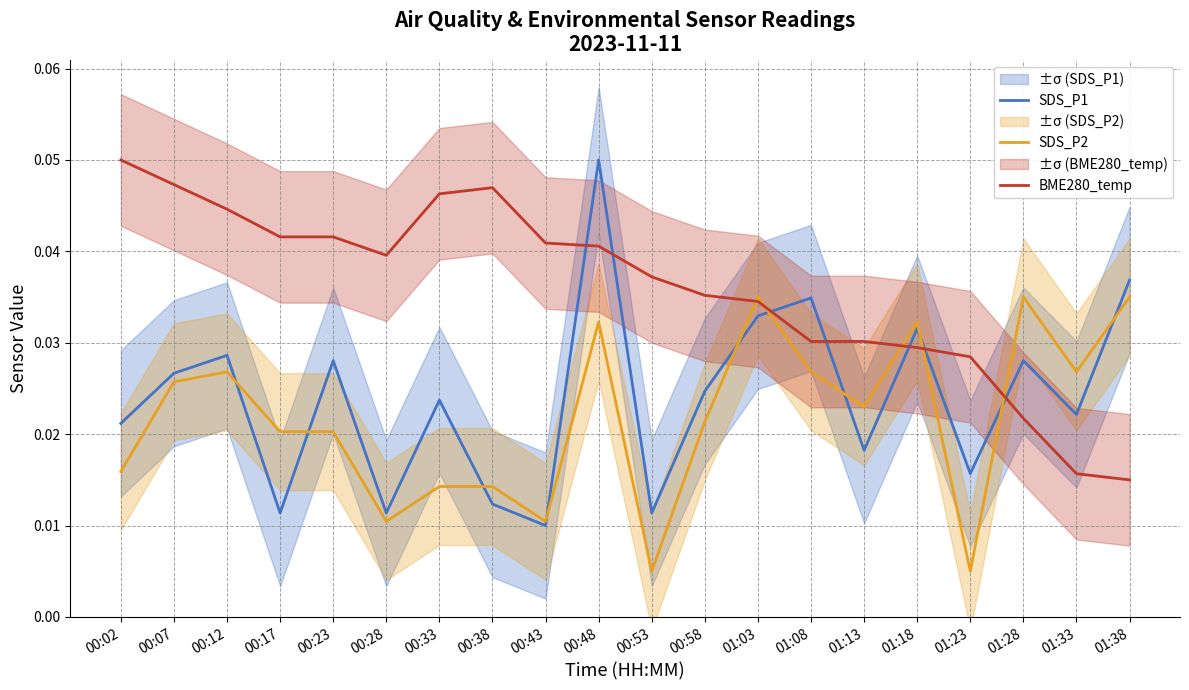

Where is the first local minimum for SDS_P1?

00:17